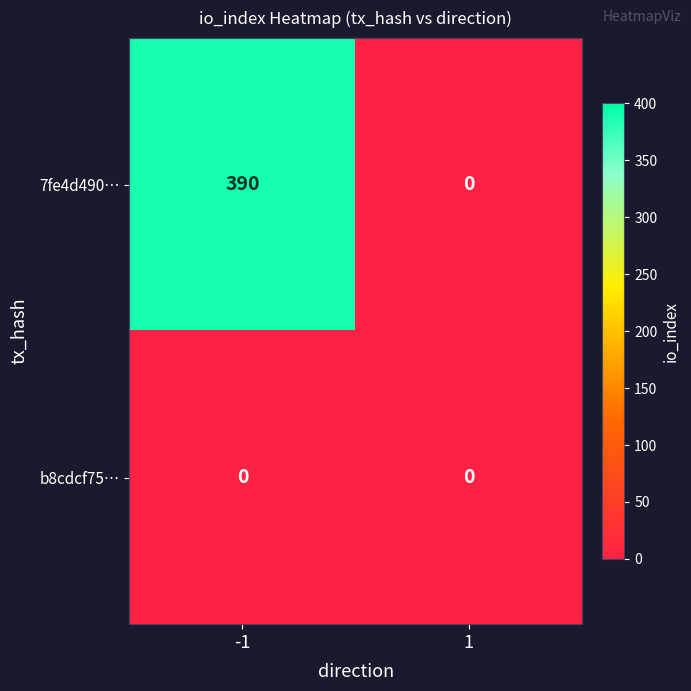

Rank the categories by 7fe4d490… value from highest to lowest.

-1, 1